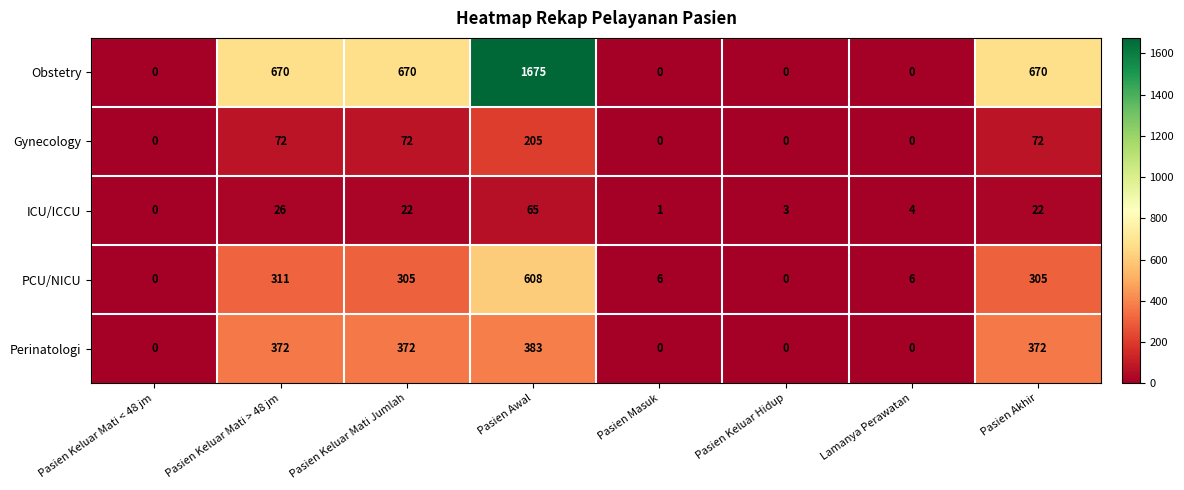

At which label does Gynecology reach its peak?

Pasien Awal